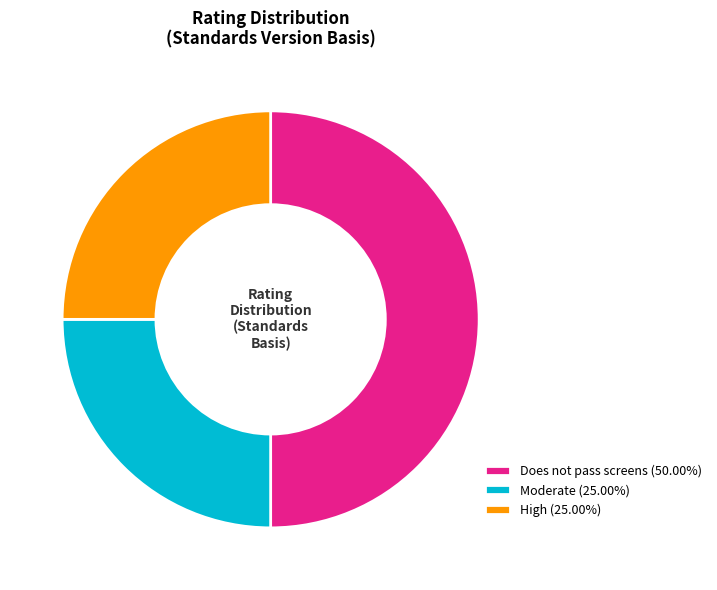

What is the ratio of the value at High (25.00%) to the value at Does not pass screens (50.00%)?

0.5